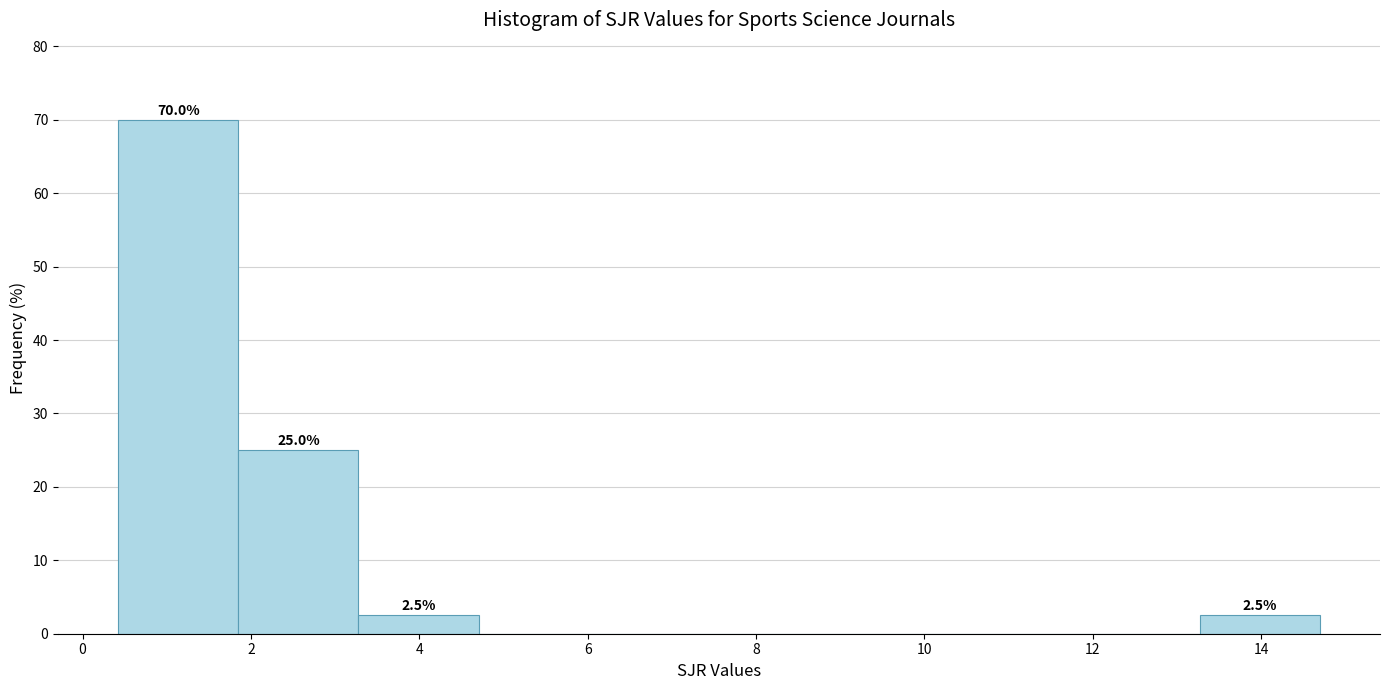

Over which range of the x-axis is the bar tallest?

0.4 to 1.8